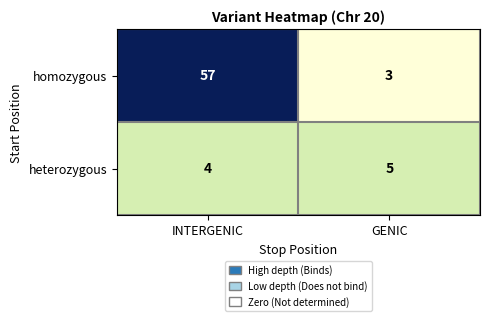

What is the sum of the homozygous values at INTERGENIC and GENIC?

60